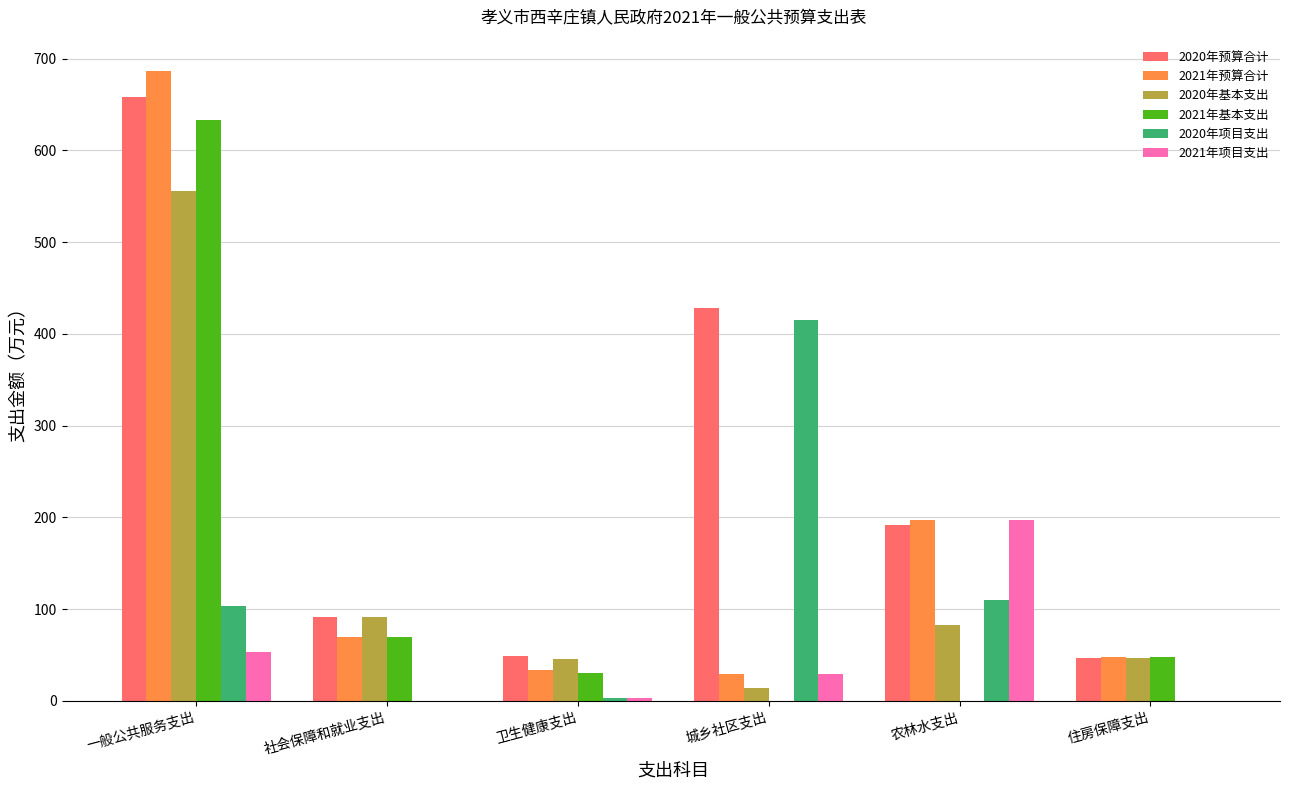

Where is 2020年项目支出 nearest to the value 207?

农林水支出